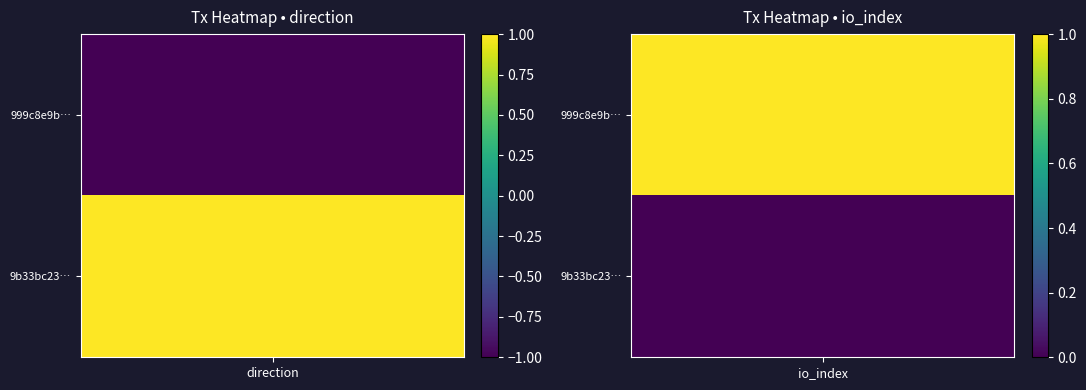

Which series has the widest spread of values?

999c8e9b8b1c545167058c3666670c3481c2a5a